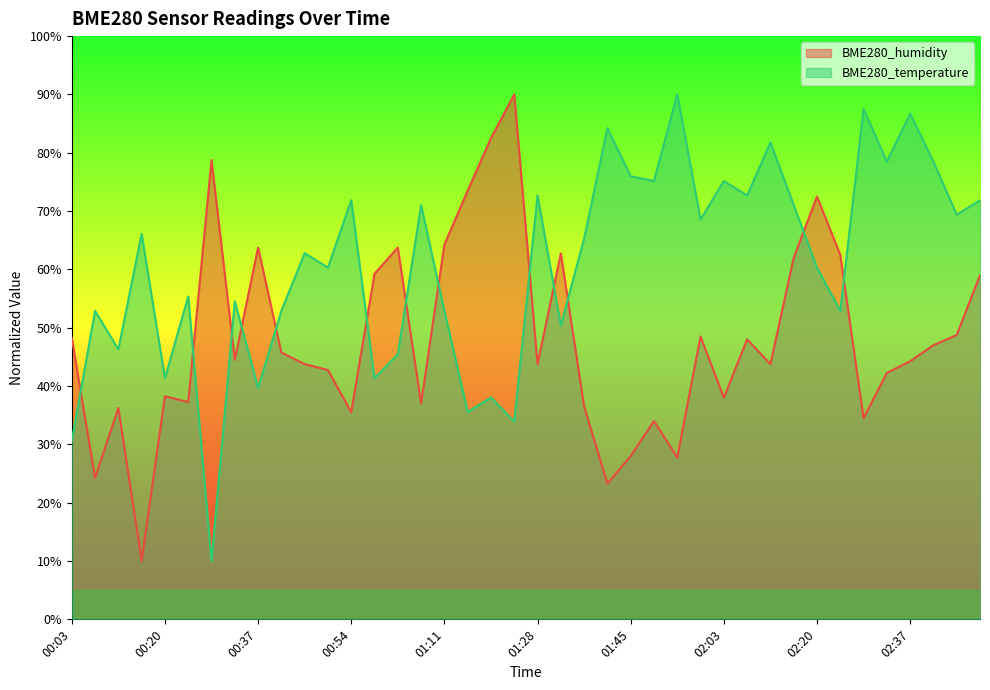

Which series ends up on top after the final intersection of BME280_temperature and BME280_humidity?

BME280_temperature